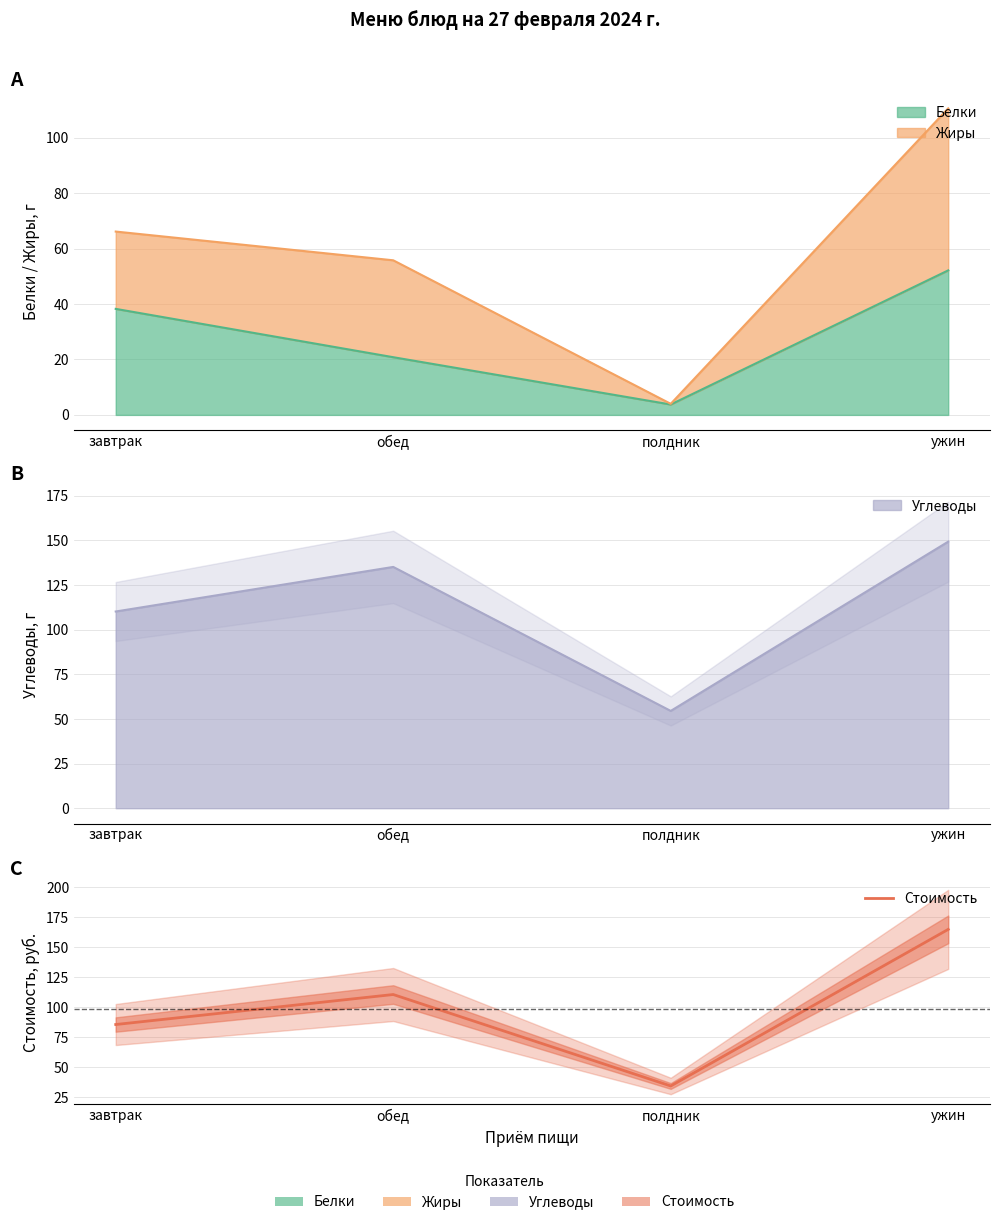

At which label is the value closest to 99?

обед